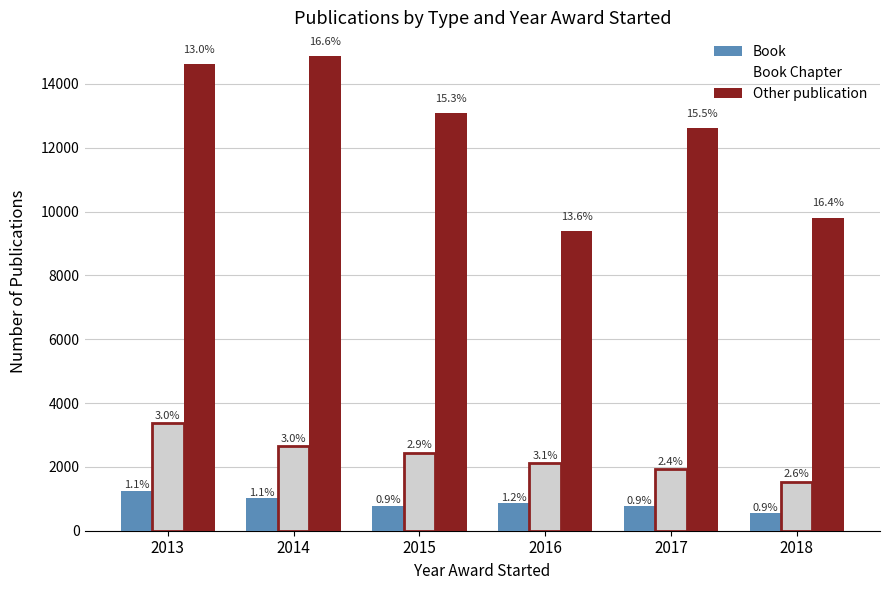

At which label does Book Chapter reach its peak?

2013